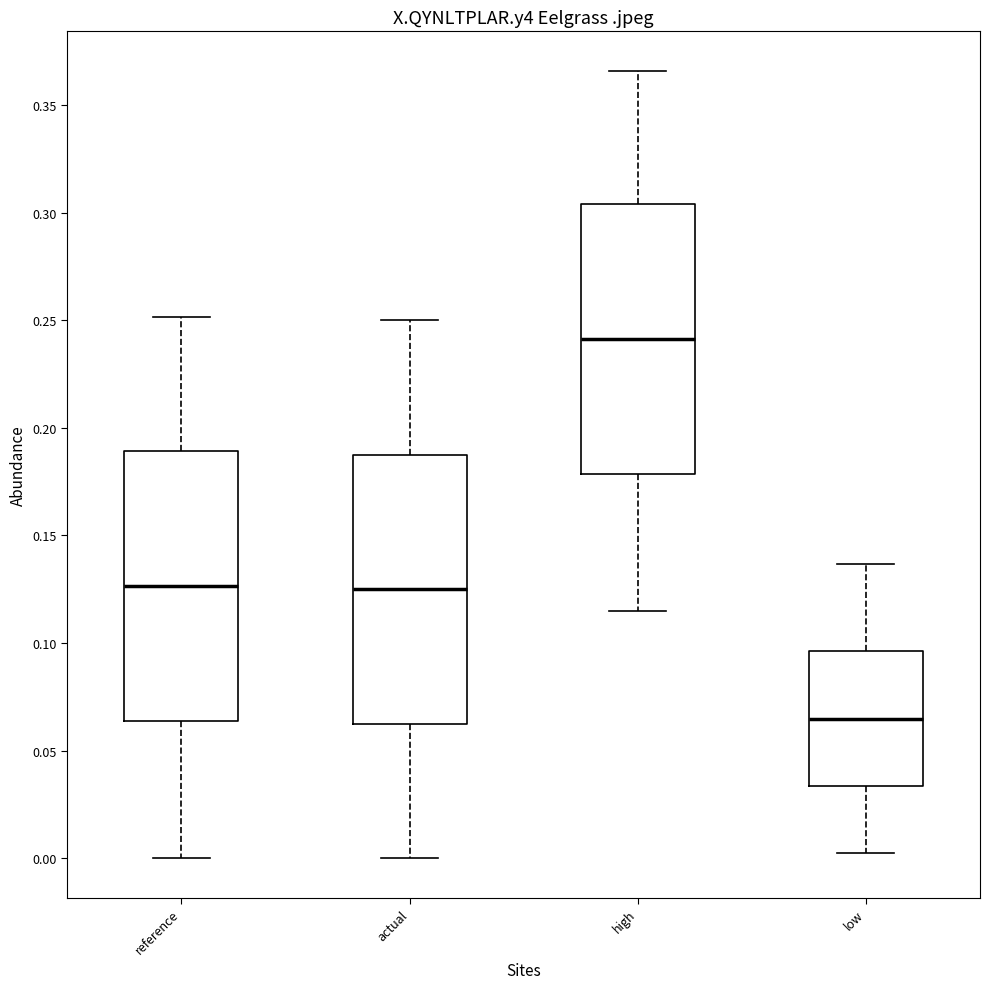

Which box has the highest median line?

high